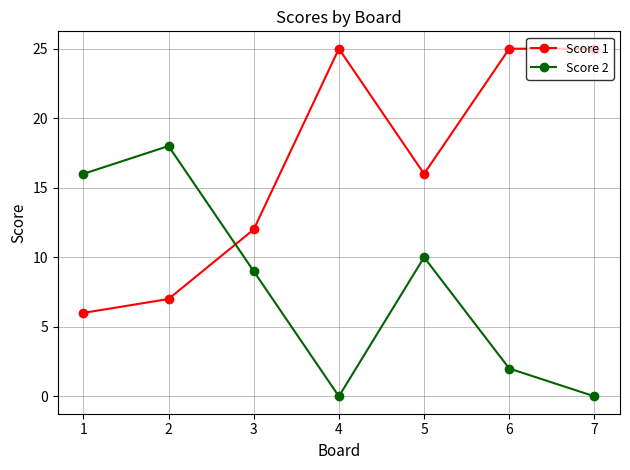

List the series in order of their overall mean, lowest first.

Score 2, Score 1